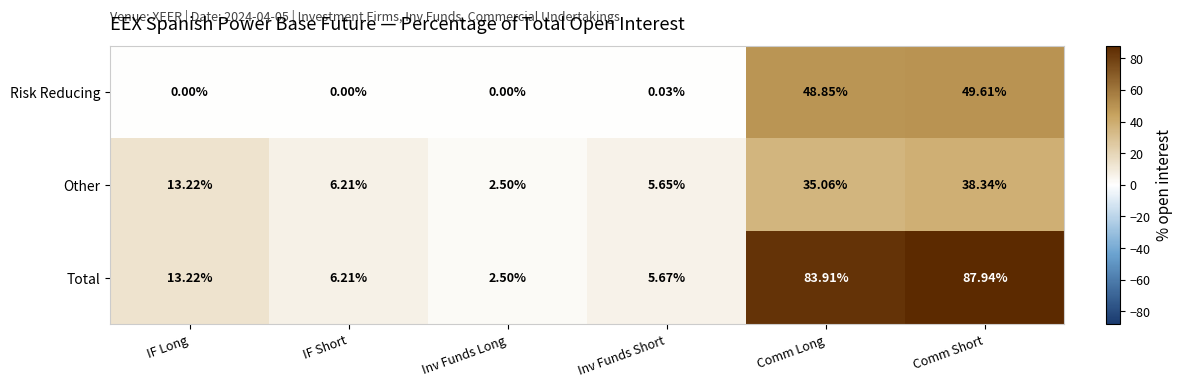

Which series has the widest spread of values?

Total